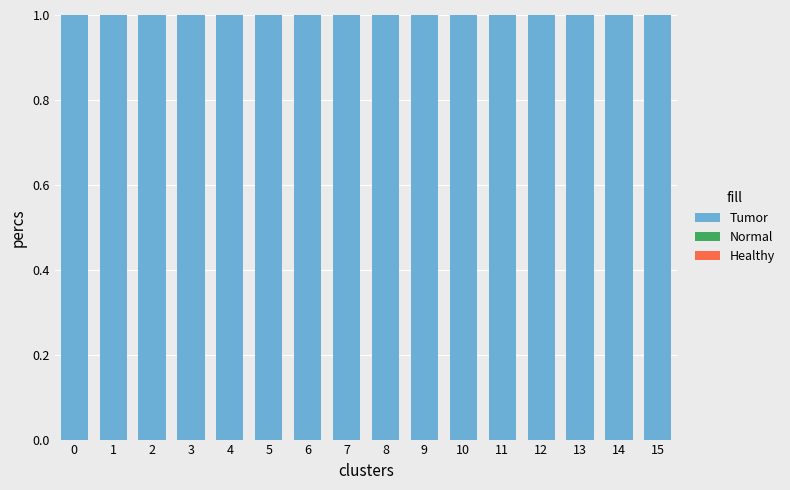

What is the sum of all Tumor values?

16.0